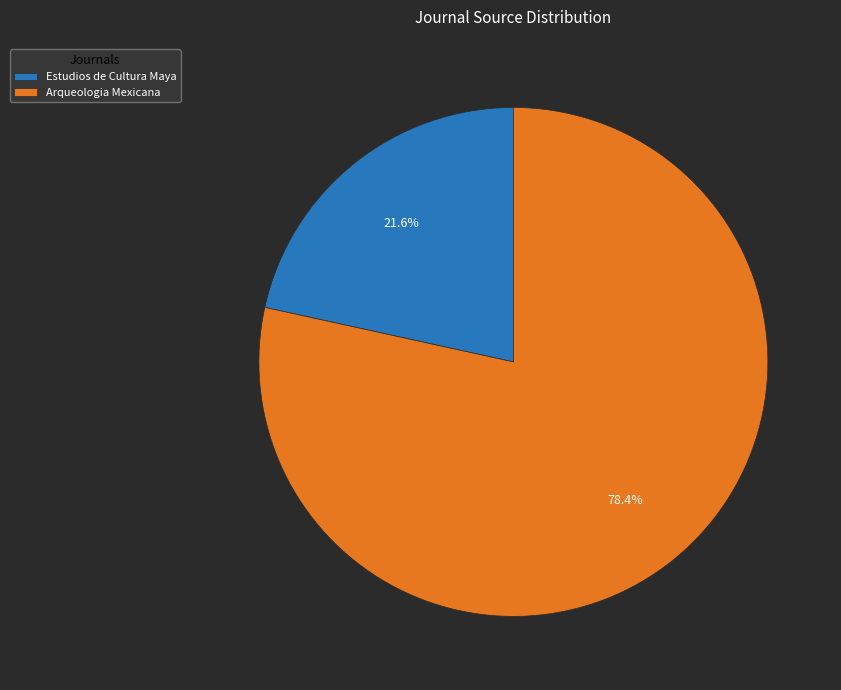

Is it true that Arqueologia Mexicana is 88% of the pie?

False